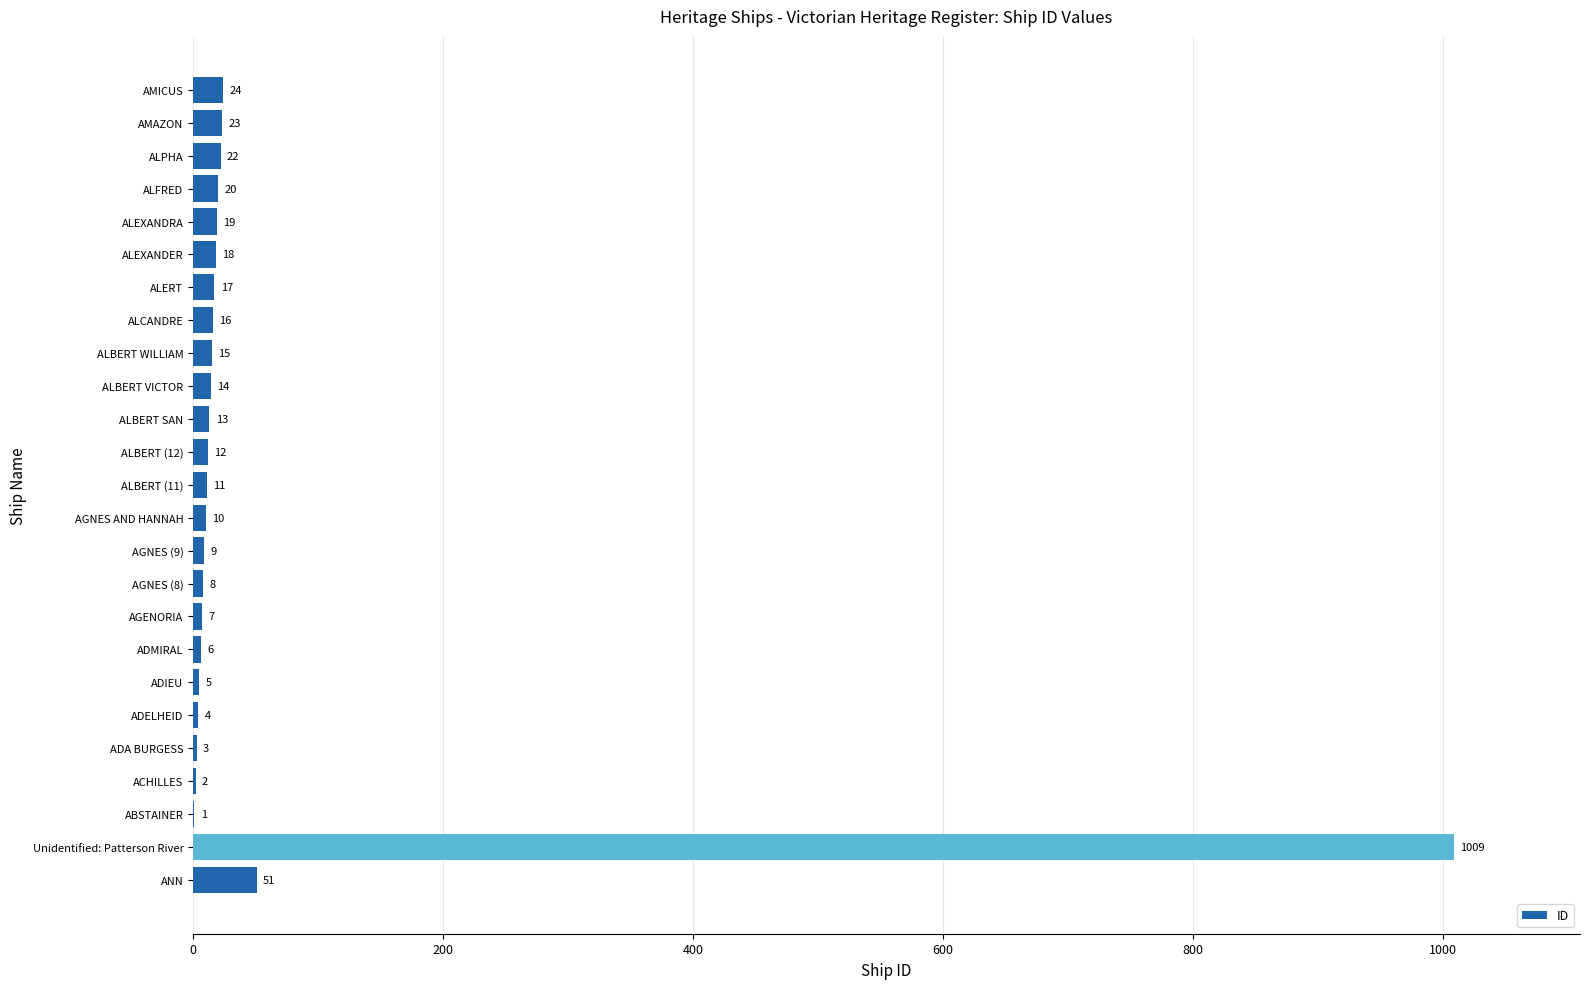

At which category does the chart reach its peak across all series?

Unidentified: Patterson River